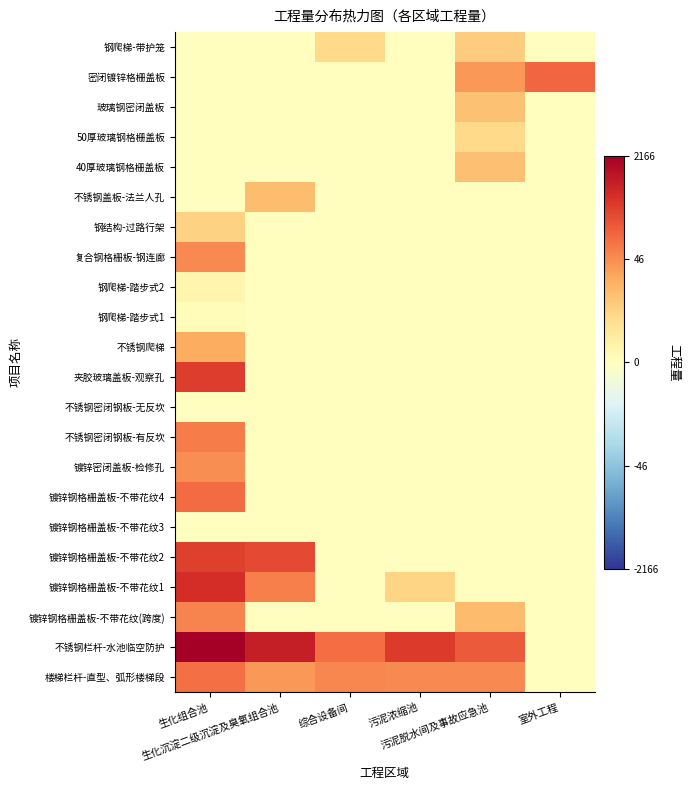

Reading left to right, what are all the values shown in this chart?

楼梯栏杆-直型、弧形楼梯段: 生化组合池=0.6	生化沉淀二级沉淀及臭氧组合池=0.5	综合设备间=0.5	污泥浓缩池=0.5	污泥脱水间及事故应急池=0.5	室外工程=0.0
不锈钢栏杆-水池临空防护: 生化组合池=1.0	生化沉淀二级沉淀及臭氧组合池=0.9	综合设备间=0.6	污泥浓缩池=0.8	污泥脱水间及事故应急池=0.7	室外工程=0.0
镀锌钢格栅盖板-不带花纹(跨度): 生化组合池=0.5	生化沉淀二级沉淀及臭氧组合池=0.0	综合设备间=0.0	污泥浓缩池=0.0	污泥脱水间及事故应急池=0.3	室外工程=0.0
镀锌钢格栅盖板-不带花纹1: 生化组合池=0.8	生化沉淀二级沉淀及臭氧组合池=0.5	综合设备间=0.0	污泥浓缩池=0.2	污泥脱水间及事故应急池=0.0	室外工程=0.0
镀锌钢格栅盖板-不带花纹2: 生化组合池=0.7	生化沉淀二级沉淀及臭氧组合池=0.7	综合设备间=0.0	污泥浓缩池=0.0	污泥脱水间及事故应急池=0.0	室外工程=0.0
镀锌钢格栅盖板-不带花纹3: 生化组合池=0.0	生化沉淀二级沉淀及臭氧组合池=0.0	综合设备间=0.0	污泥浓缩池=0.0	污泥脱水间及事故应急池=0.0	室外工程=0.0
镀锌钢格栅盖板-不带花纹4: 生化组合池=0.6	生化沉淀二级沉淀及臭氧组合池=0.0	综合设备间=0.0	污泥浓缩池=0.0	污泥脱水间及事故应急池=0.0	室外工程=0.0
镀锌密闭盖板-检修孔: 生化组合池=0.5	生化沉淀二级沉淀及臭氧组合池=0.0	综合设备间=0.0	污泥浓缩池=0.0	污泥脱水间及事故应急池=0.0	室外工程=0.0
不锈钢密闭钢板-有反坎: 生化组合池=0.6	生化沉淀二级沉淀及臭氧组合池=0.0	综合设备间=0.0	污泥浓缩池=0.0	污泥脱水间及事故应急池=0.0	室外工程=0.0
不锈钢密闭钢板-无反坎: 生化组合池=0.0	生化沉淀二级沉淀及臭氧组合池=0.0	综合设备间=0.0	污泥浓缩池=0.0	污泥脱水间及事故应急池=0.0	室外工程=0.0
夹胶玻璃盖板-观察孔: 生化组合池=0.8	生化沉淀二级沉淀及臭氧组合池=0.0	综合设备间=0.0	污泥浓缩池=0.0	污泥脱水间及事故应急池=0.0	室外工程=0.0
不锈钢爬梯: 生化组合池=0.4	生化沉淀二级沉淀及臭氧组合池=0.0	综合设备间=0.0	污泥浓缩池=0.0	污泥脱水间及事故应急池=0.0	室外工程=0.0
钢爬梯-踏步式1: 生化组合池=0.0	生化沉淀二级沉淀及臭氧组合池=0.0	综合设备间=0.0	污泥浓缩池=0.0	污泥脱水间及事故应急池=0.0	室外工程=0.0
钢爬梯-踏步式2: 生化组合池=0.1	生化沉淀二级沉淀及臭氧组合池=0.0	综合设备间=0.0	污泥浓缩池=0.0	污泥脱水间及事故应急池=0.0	室外工程=0.0
复合钢格栅板-钢连廊: 生化组合池=0.5	生化沉淀二级沉淀及臭氧组合池=0.0	综合设备间=0.0	污泥浓缩池=0.0	污泥脱水间及事故应急池=0.0	室外工程=0.0
钢结构-过路行架: 生化组合池=0.3	生化沉淀二级沉淀及臭氧组合池=0.0	综合设备间=0.0	污泥浓缩池=0.0	污泥脱水间及事故应急池=0.0	室外工程=0.0
不锈钢盖板-法兰人孔: 生化组合池=0.0	生化沉淀二级沉淀及臭氧组合池=0.3	综合设备间=0.0	污泥浓缩池=0.0	污泥脱水间及事故应急池=0.0	室外工程=0.0
40厚玻璃钢格栅盖板: 生化组合池=0.0	生化沉淀二级沉淀及臭氧组合池=0.0	综合设备间=0.0	污泥浓缩池=0.0	污泥脱水间及事故应急池=0.3	室外工程=0.0
50厚玻璃钢格栅盖板: 生化组合池=0.0	生化沉淀二级沉淀及臭氧组合池=0.0	综合设备间=0.0	污泥浓缩池=0.0	污泥脱水间及事故应急池=0.2	室外工程=0.0
玻璃钢密闭盖板: 生化组合池=0.0	生化沉淀二级沉淀及臭氧组合池=0.0	综合设备间=0.0	污泥浓缩池=0.0	污泥脱水间及事故应急池=0.3	室外工程=0.0
密闭镀锌格栅盖板: 生化组合池=0.0	生化沉淀二级沉淀及臭氧组合池=0.0	综合设备间=0.0	污泥浓缩池=0.0	污泥脱水间及事故应急池=0.5	室外工程=0.6
钢爬梯-带护笼: 生化组合池=0.0	生化沉淀二级沉淀及臭氧组合池=0.0	综合设备间=0.2	污泥浓缩池=0.0	污泥脱水间及事故应急池=0.3	室外工程=0.0